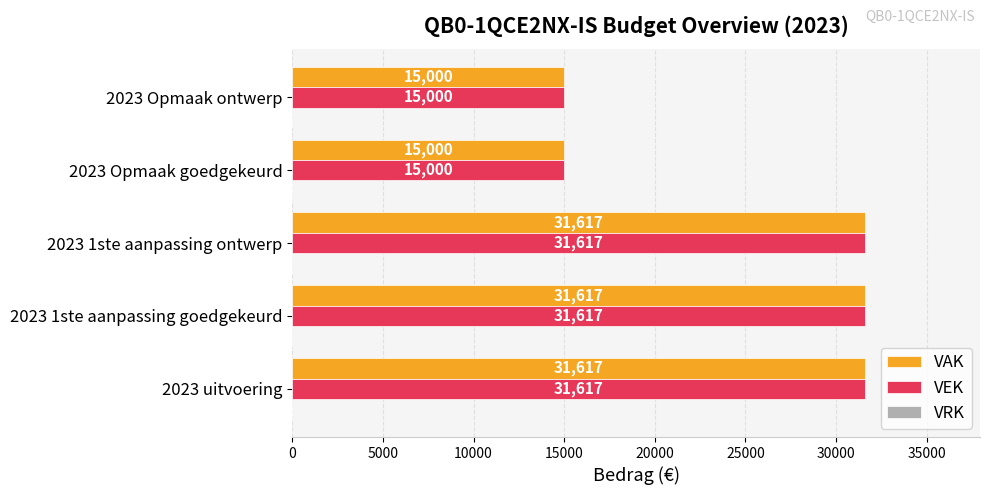

What is the minimum value for VAK?

15000